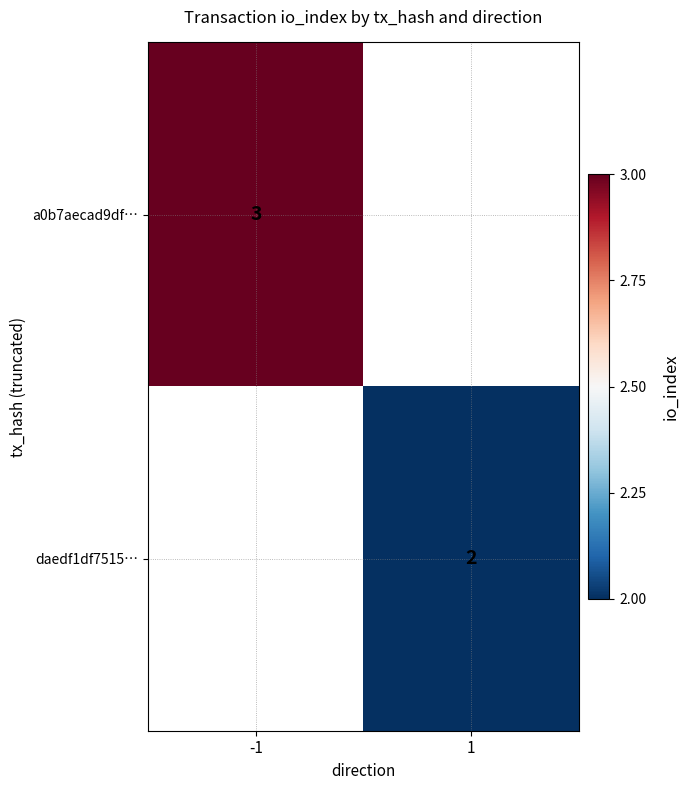

The value of daedf1df7515… at 1 is 3. True or false?

False